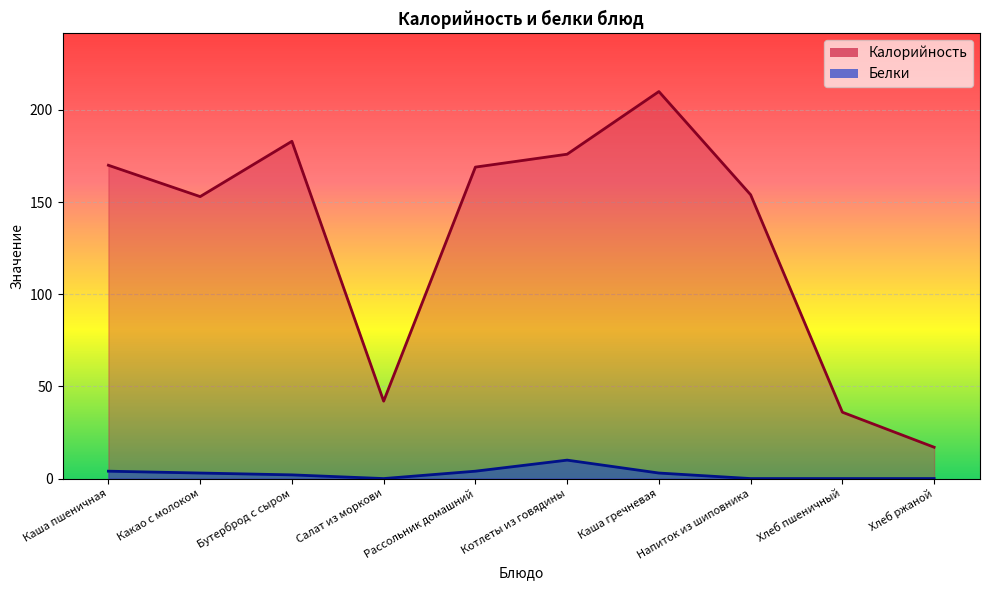

True or false: Белки and Калорийность intersect in this chart.

False